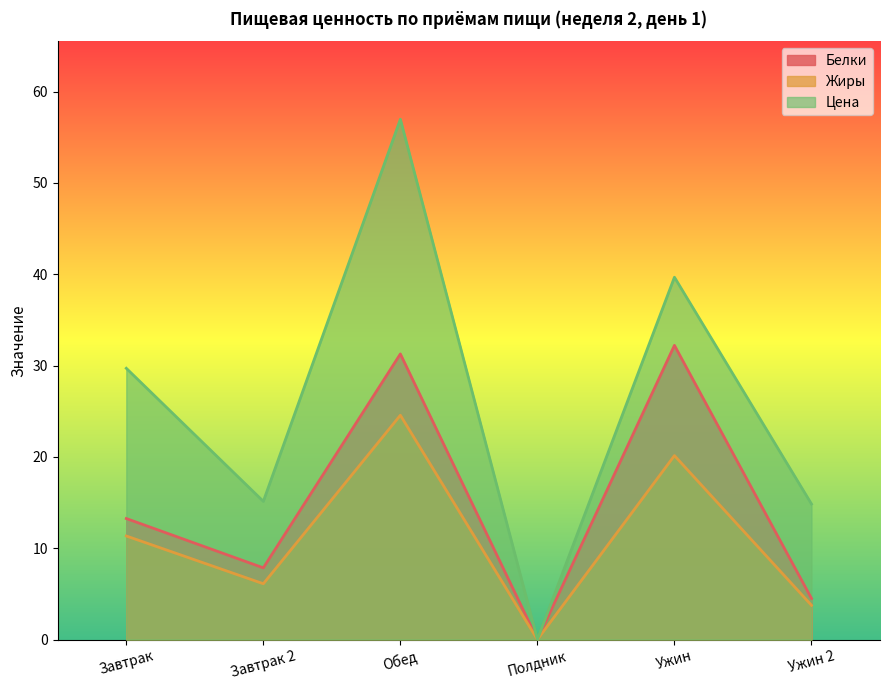

Where does the Белки series first go above 13?

Завтрак